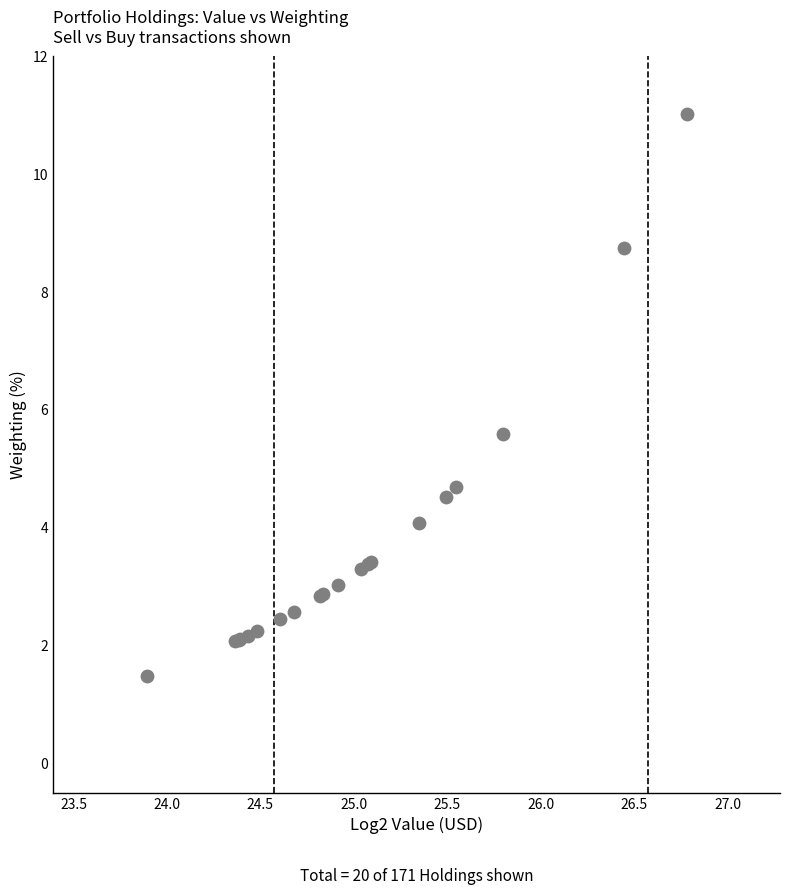

What Y value in the scatter plot is closest to 6?

5.6